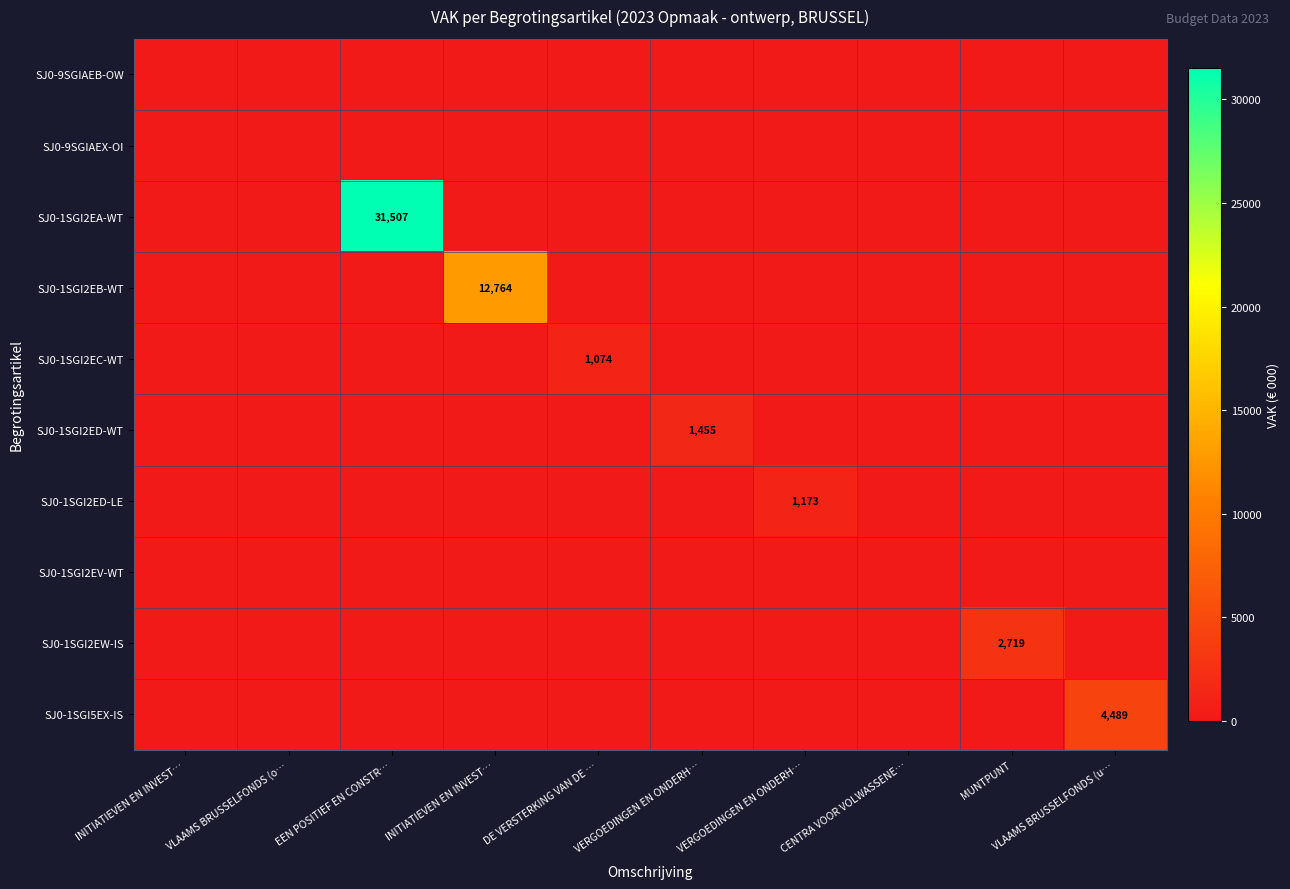

How many data points does each series have?

10